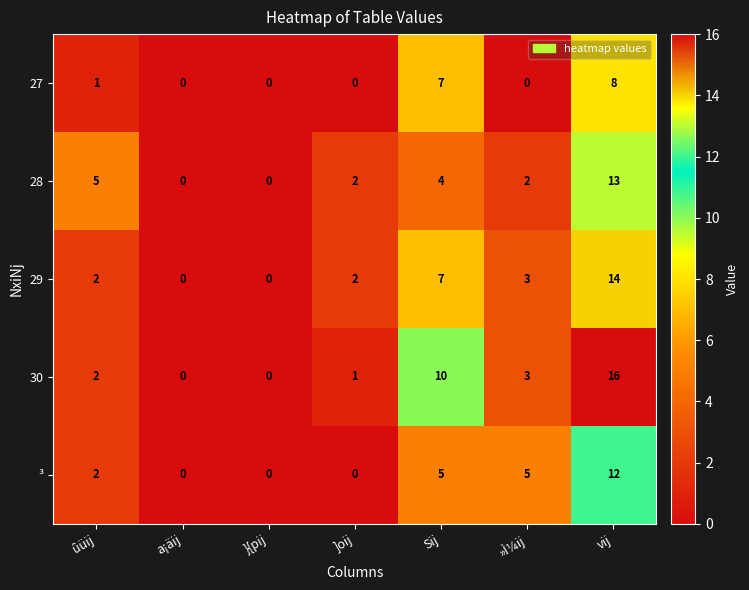

What is the total value across all series at ûüij?

12